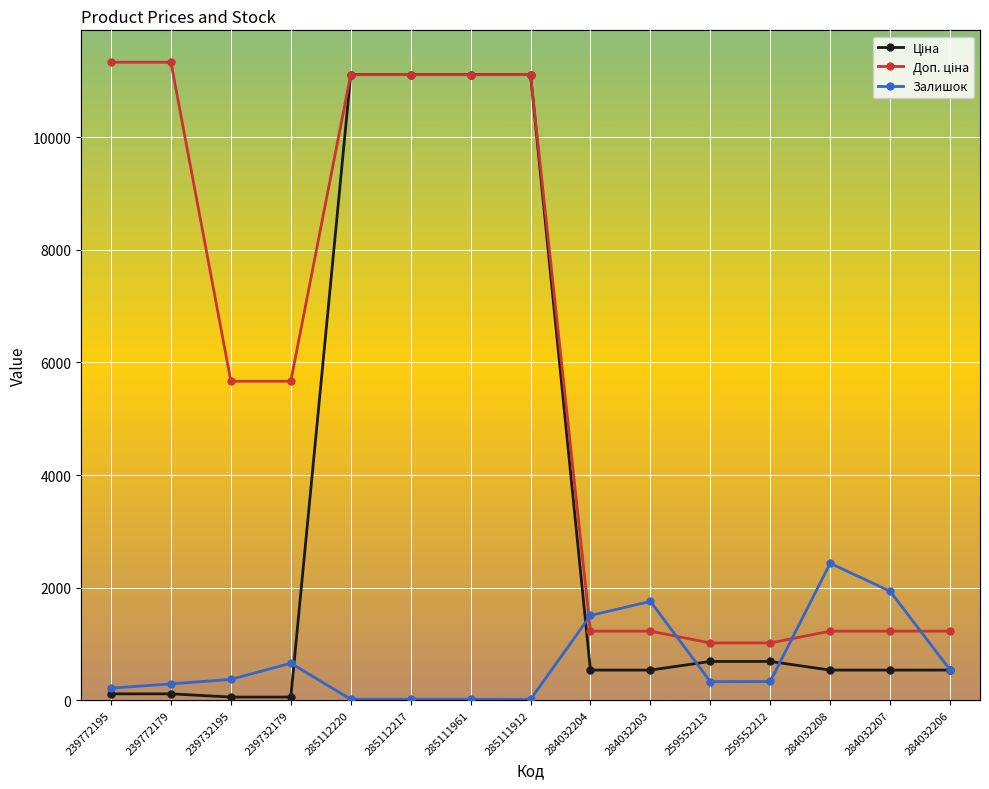

What is the difference between the second highest and second lowest values in the Ціна series?

11056.9